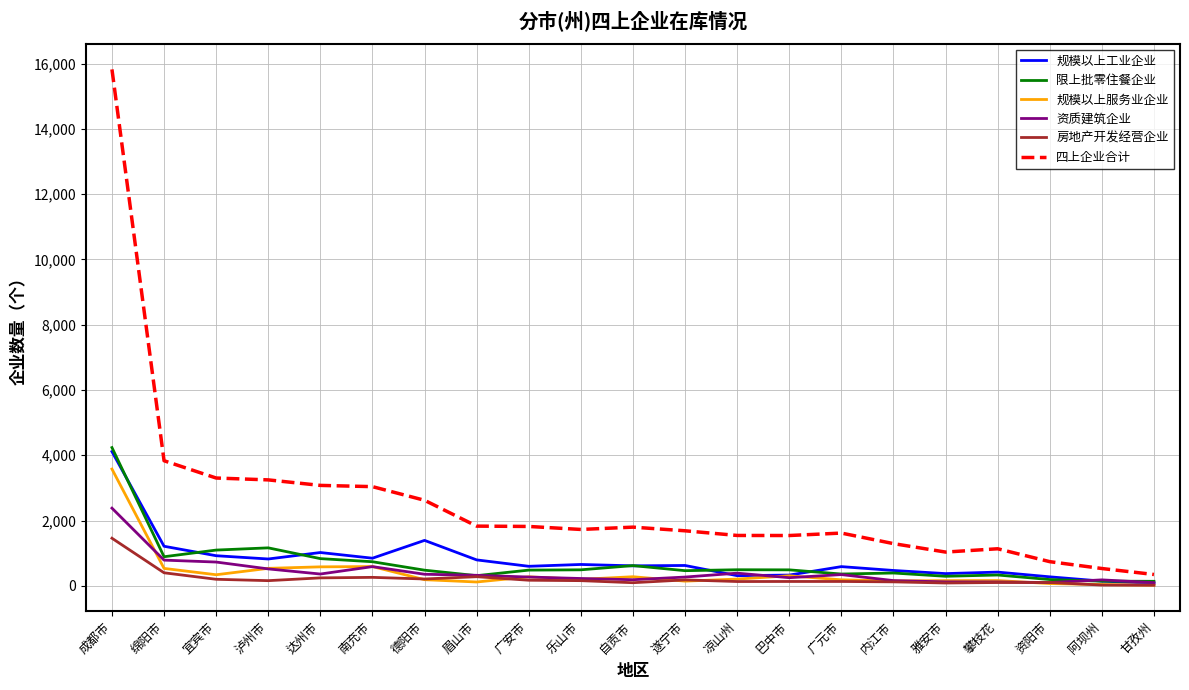

What is the maximum value shown in the chart?

15824